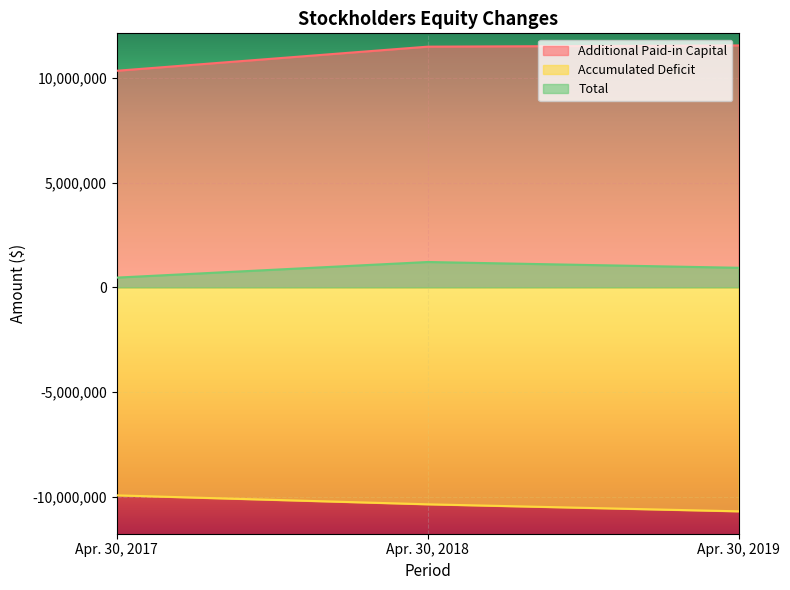

At which label does Total first exceed 935179?

Apr. 30, 2018